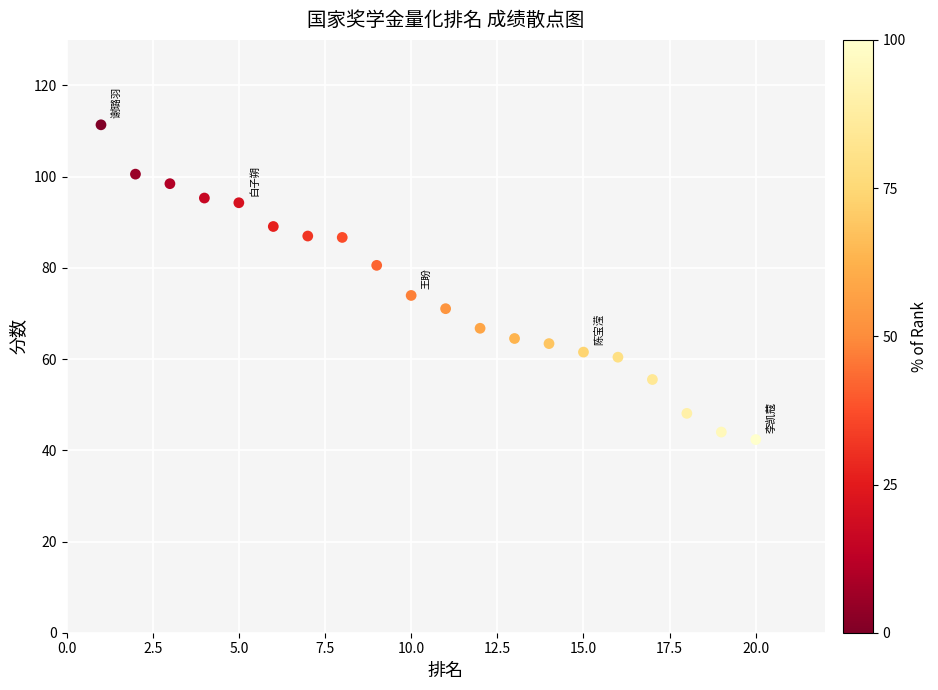

What is the range of Y values (max minus min)?

69.0